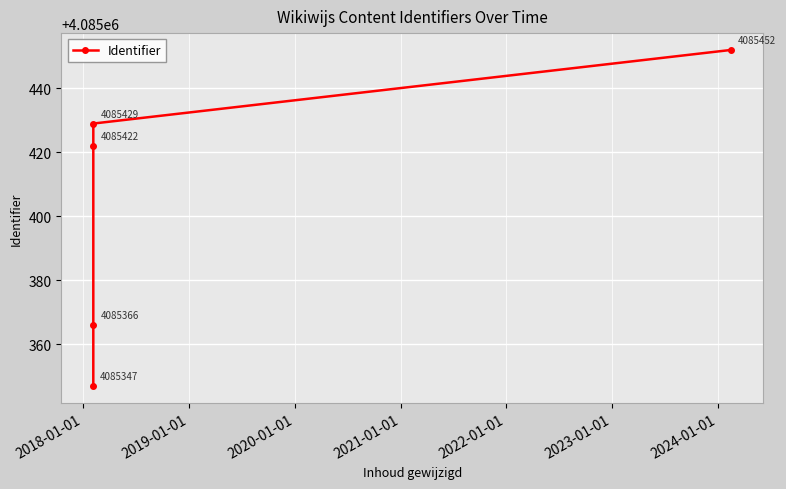

True or false: there are more than 2 points higher than both neighbors.

False